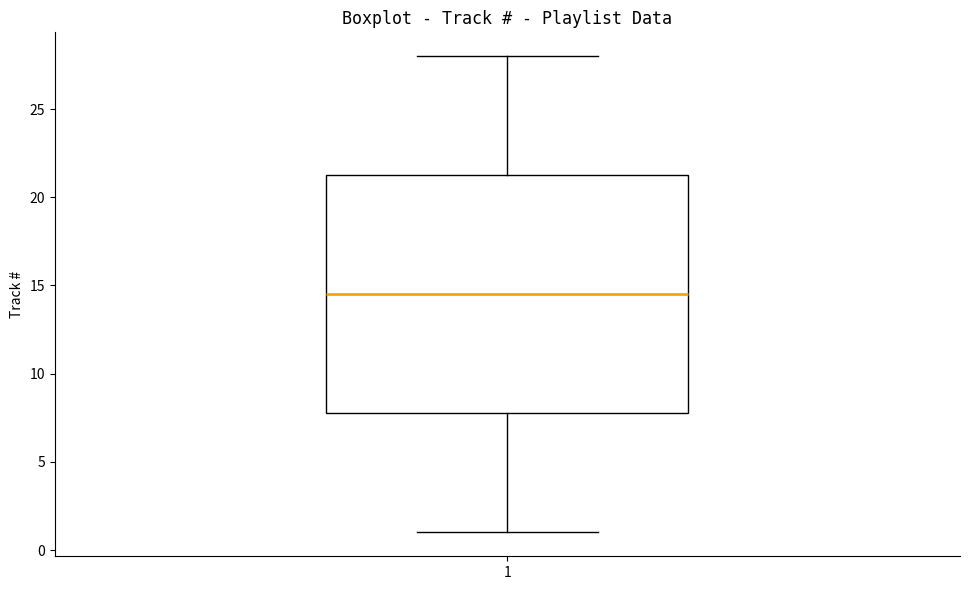

Read this box plot against the y-axis: the position of the median line, the range covered by the box, and the ends of both whiskers. The values are not printed on the chart, so give them approximately, as read against the axis.

median 14.5, box 8.0 to 21.5, whiskers 1.0 to 28.0